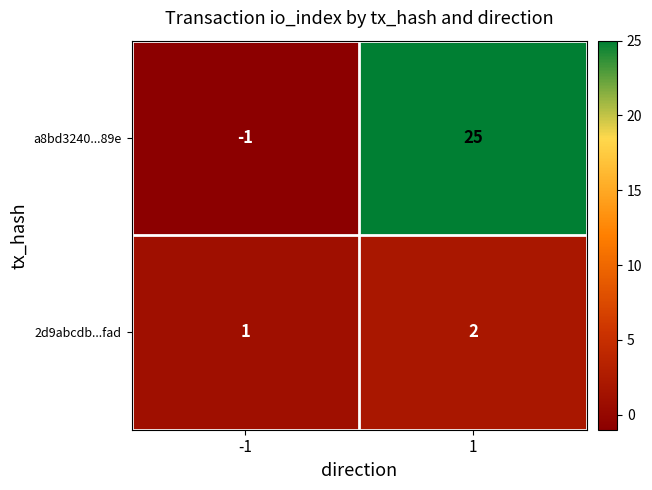

What is the sum of all a8bd3240...89e values?

24